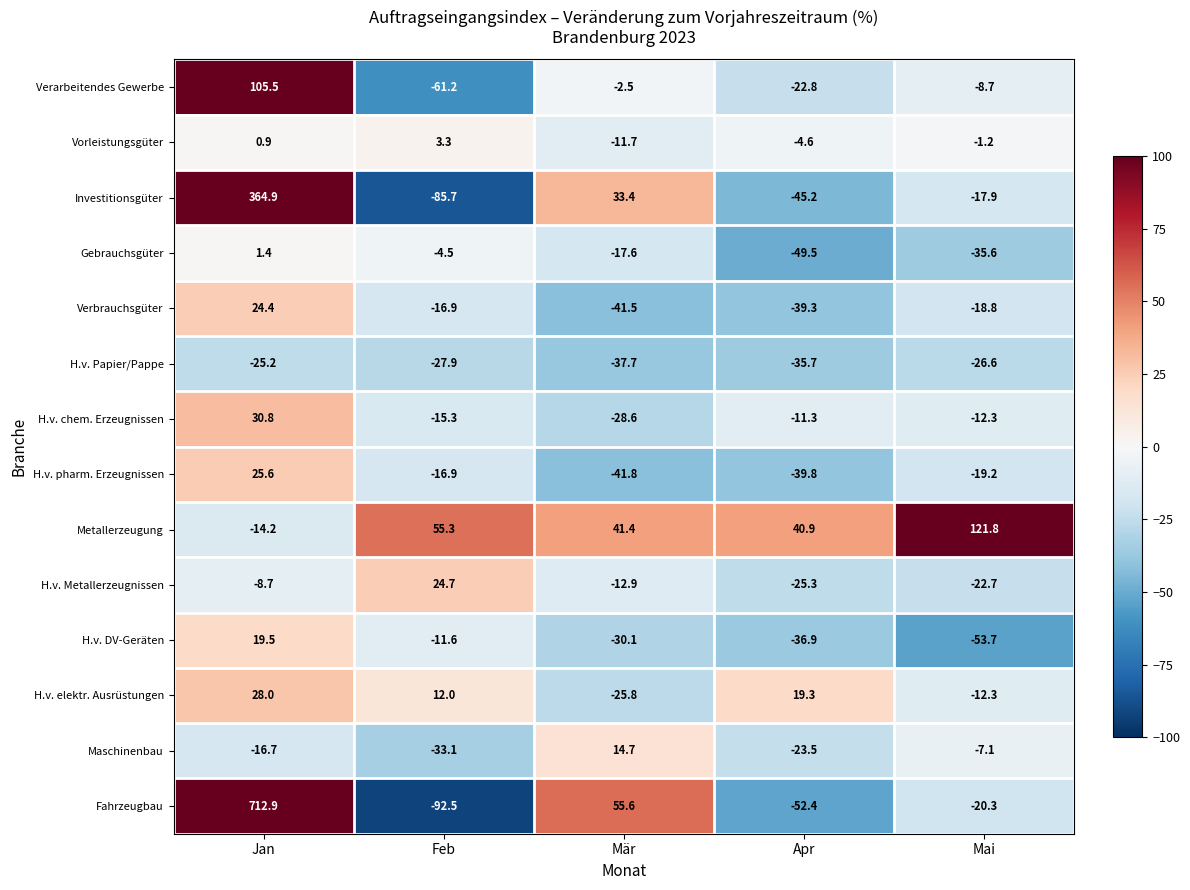

What is the sum of the Metallerzeugung values at Mär and Mai?

163.2